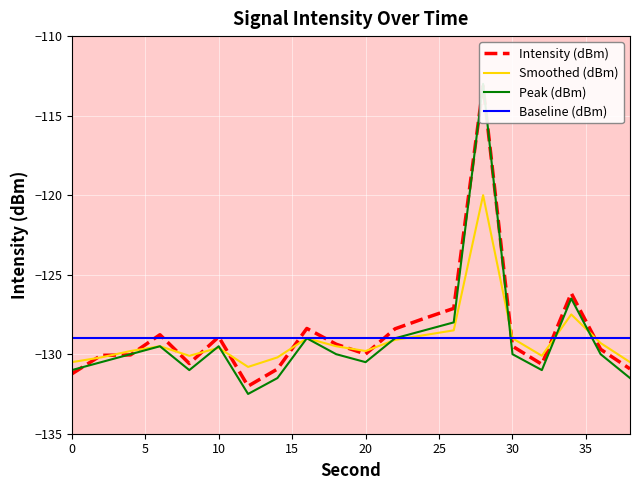

What is the minimum value for Smoothed (dBm)?

-130.8